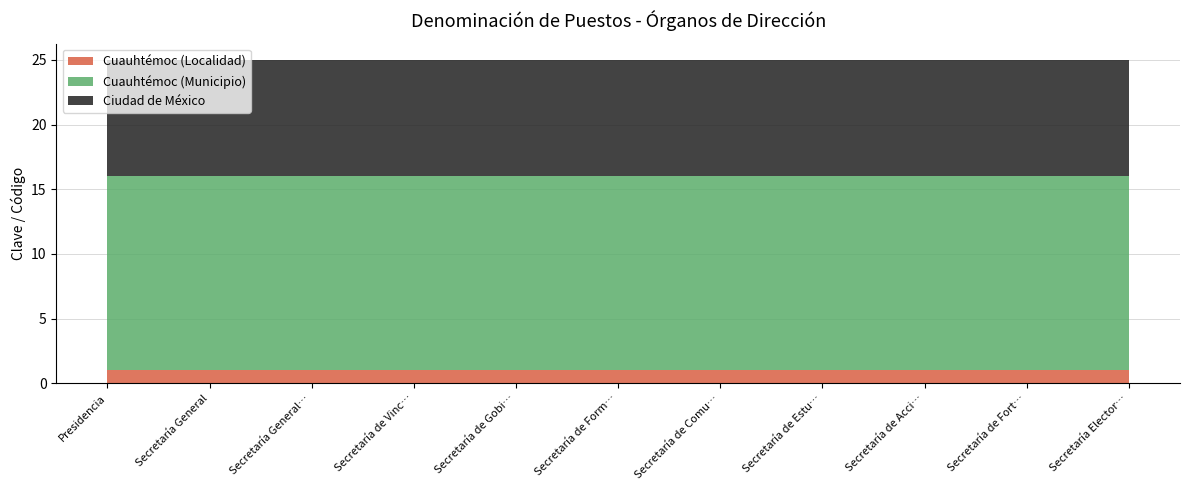

Reading left to right, what are all the values shown in this chart?

Cuauhtémoc (Localidad): 1	1	1	1	1	1	1	1	1	1	1
Cuauhtémoc (Municipio): 15	15	15	15	15	15	15	15	15	15	15
Ciudad de México: 9	9	9	9	9	9	9	9	9	9	9